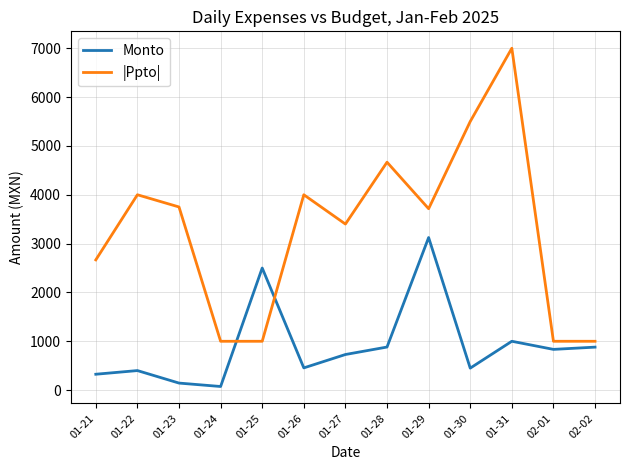

How many lines are shown in the chart?

2